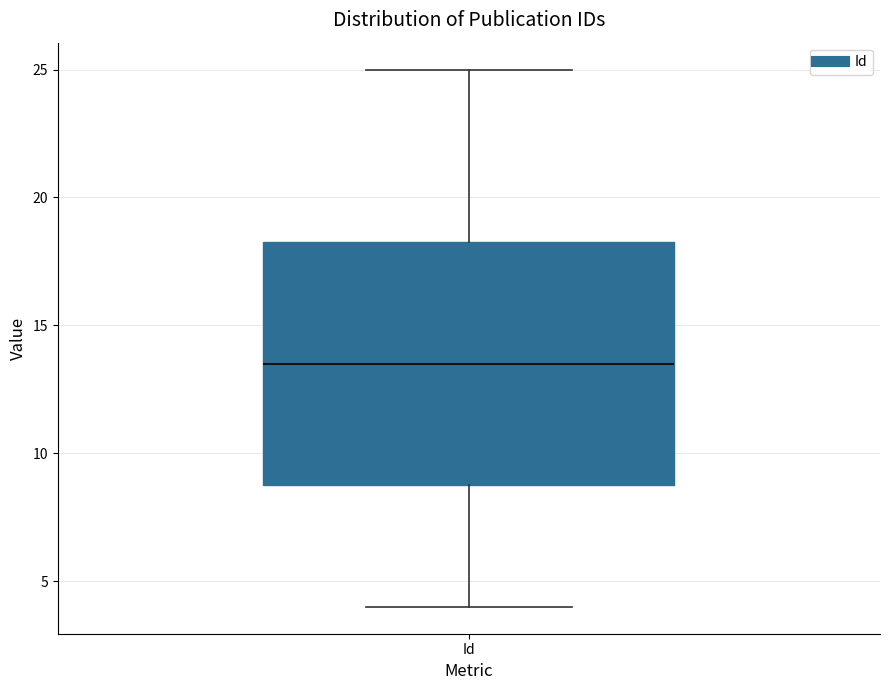

Where does the upper whisker of the box for Id end on the y-axis? The values are not printed on the chart, so give them approximately, as read against the axis.

25.0